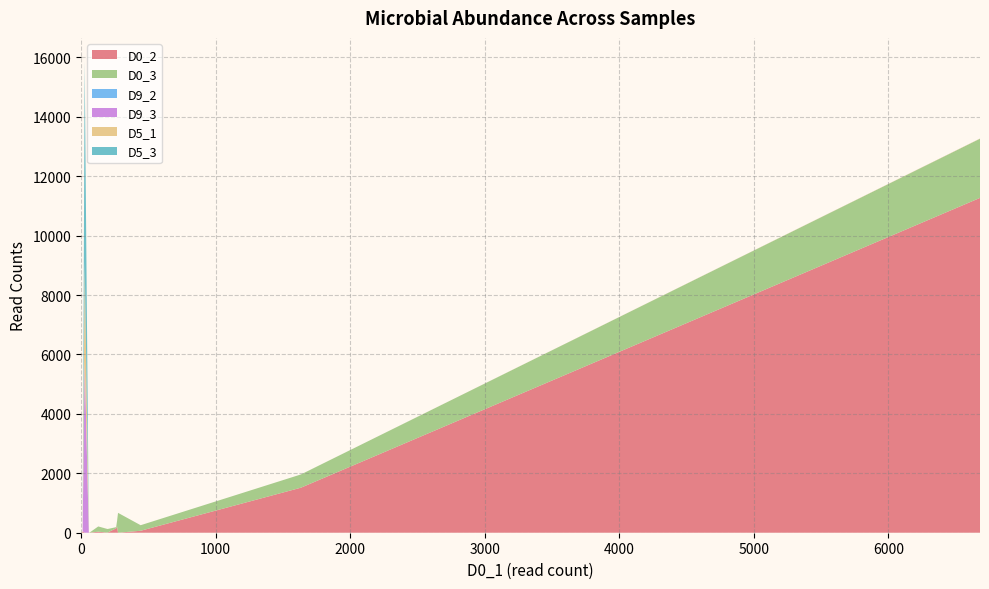

Reading left to right, what are all the values shown in this chart?

D0_2: 1=0	0=0	261=148	197=5	1634=1516	443=66	268=211	12=52	0=0	6680=11272	128=35	62=0	275=0	3=15	27=0	11=11	2=13	0=0	58=0	58=9
D0_3: 1=0	0=1	261=39	197=119	1634=446	443=187	268=193	12=0	0=0	6680=1991	128=176	62=0	275=669	3=0	27=0	11=0	2=12	0=0	58=0	58=17
D9_2: 1=0	0=4	261=0	197=0	1634=0	443=0	268=0	12=0	0=0	6680=0	128=0	62=0	275=0	3=0	27=0	11=0	2=0	0=0	58=0	58=0
D9_3: 1=0	0=0	261=0	197=0	1634=0	443=0	268=0	12=0	0=0	6680=1	128=0	62=0	275=0	3=0	27=5784	11=0	2=0	0=0	58=0	58=0
D5_1: 1=0	0=0	261=0	197=1	1634=0	443=0	268=0	12=0	0=0	6680=6	128=0	62=0	275=0	3=0	27=3340	11=0	2=0	0=0	58=0	58=0
D5_3: 1=0	0=0	261=0	197=0	1634=0	443=0	268=0	12=0	0=0	6680=0	128=0	62=0	275=0	3=0	27=6741	11=0	2=0	0=0	58=0	58=0